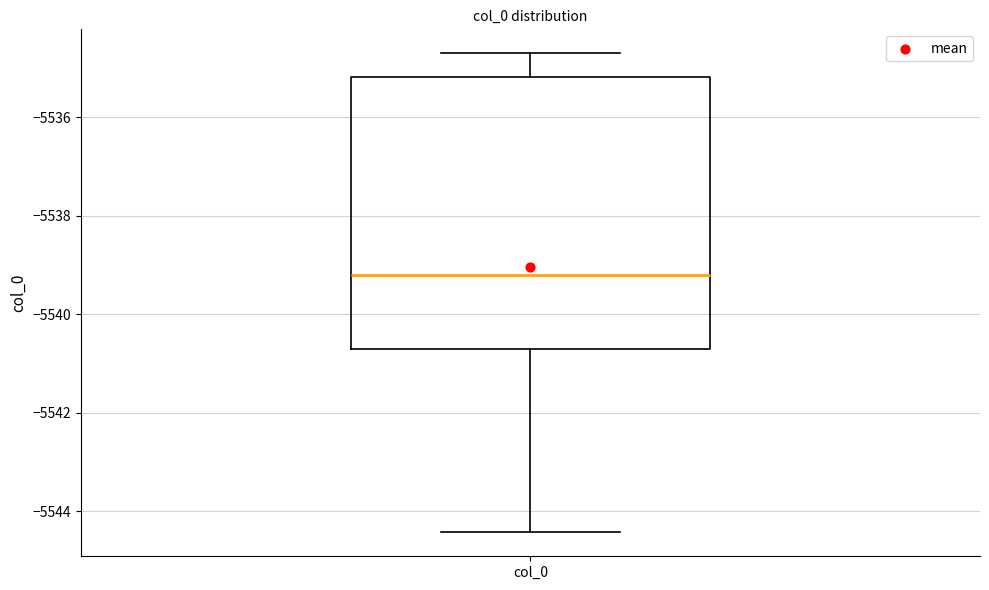

Transcribe this box plot: give where the median line is, the range the box spans, and where the two whiskers end, as read against the y-axis. The values are not printed on the chart, so give them approximately, as read against the axis.

median -5539.2, box -5540.8 to -5535.2, whiskers -5544.4 to -5534.8